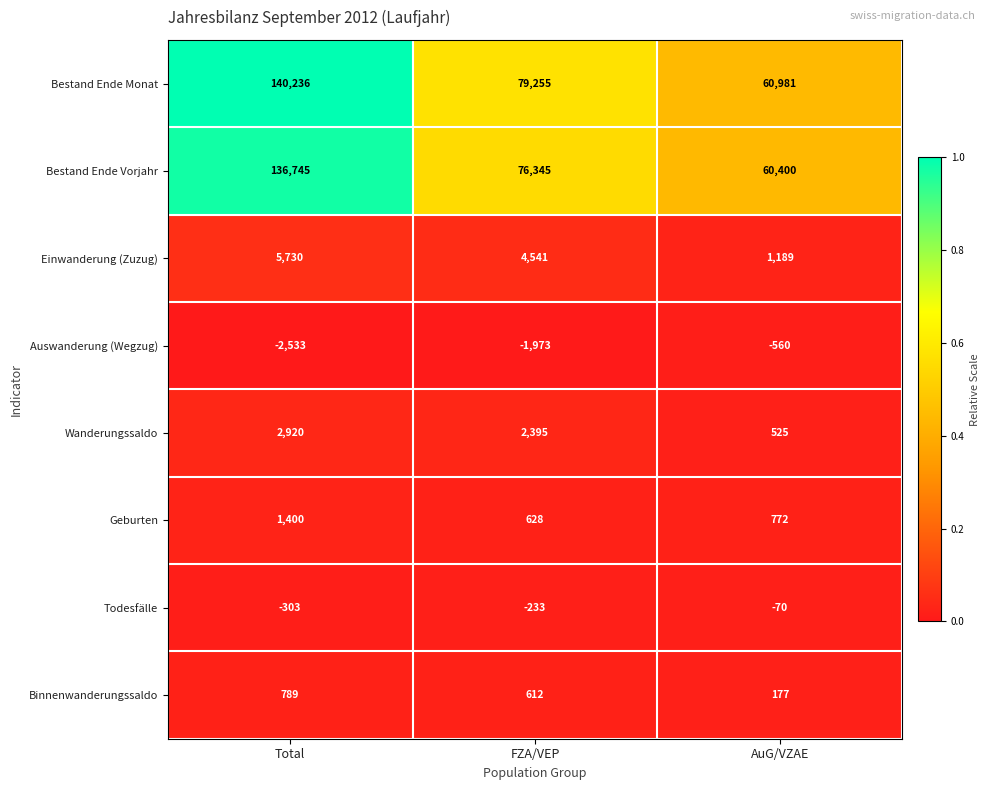

How many data points does each series have?

3